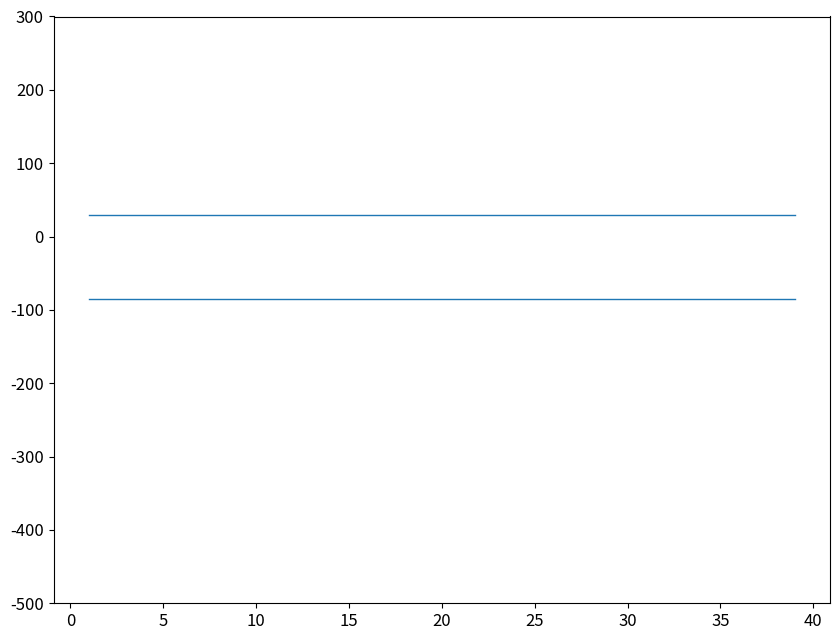

How many lines are shown in the chart?

2